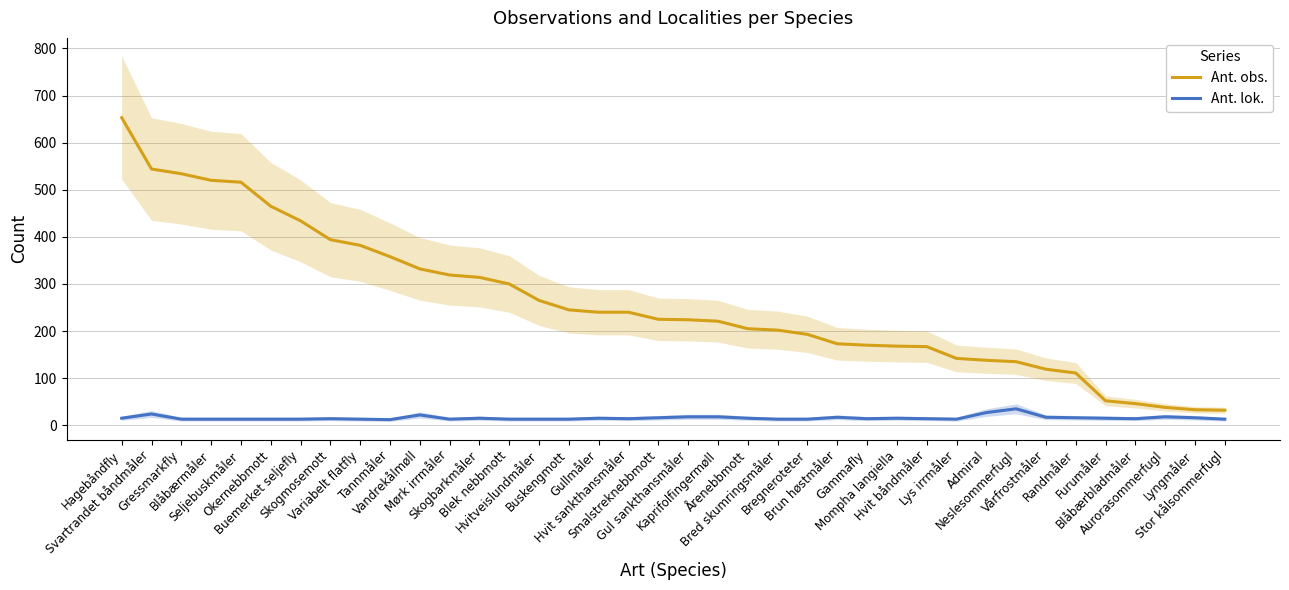

Reading left to right, extract all data points from this chart.

Ant. obs.: 653	544	534	520	516	465	434	394	382	358	332	319	314	300	265	245	240	240	225	224	221	205	202	193	173	170	168	167	142	138	135	119	111	52	46	38	33	32
Ant. lok.: 15	24	13	13	13	13	13	14	13	12	22	13	15	13	13	13	15	14	16	18	18	15	13	13	17	14	15	14	13	27	35	17	16	15	14	18	16	13